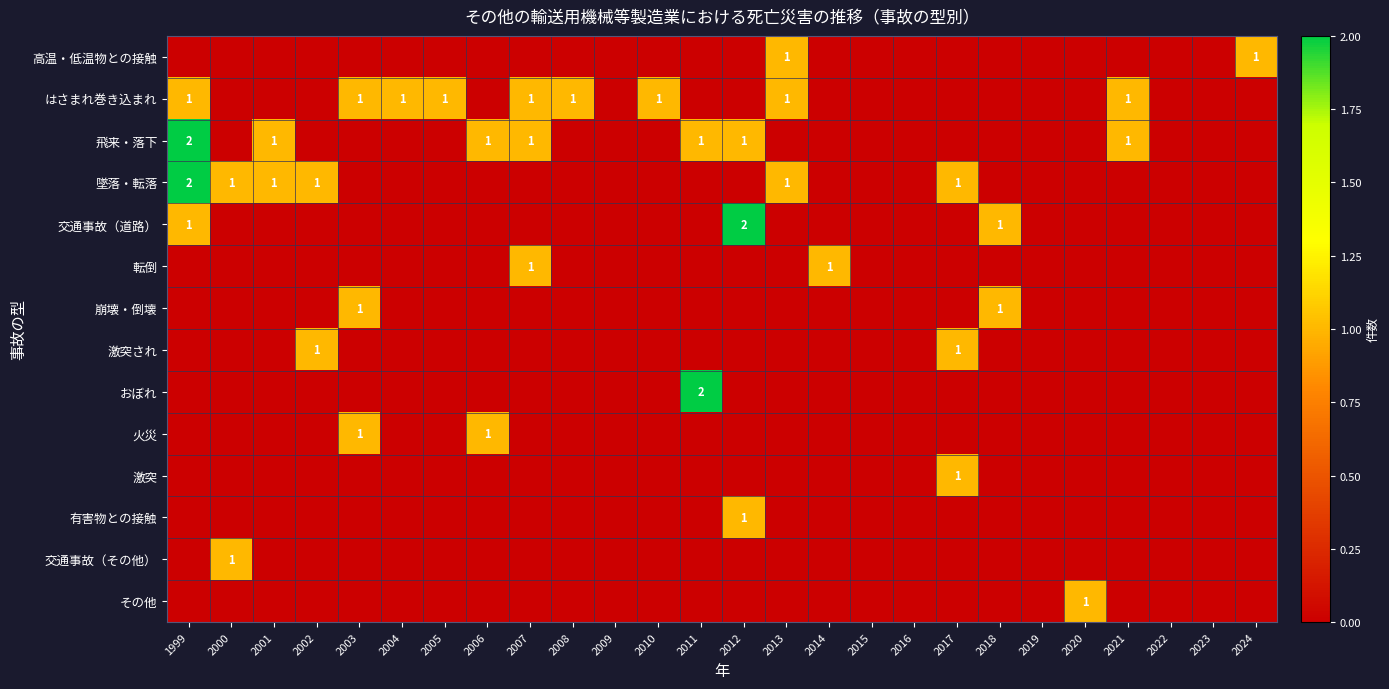

Is it true that はさまれ巻き込まれ equals 0 at 2010?

False